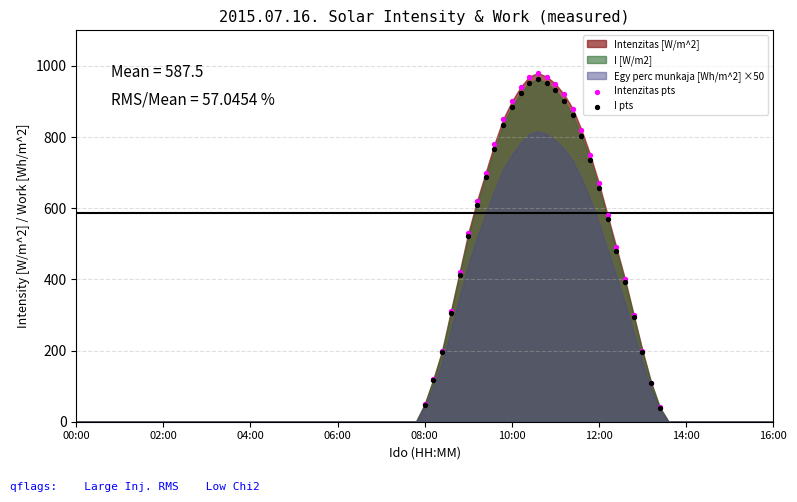

Which series contains the lowest Y value?

I pts